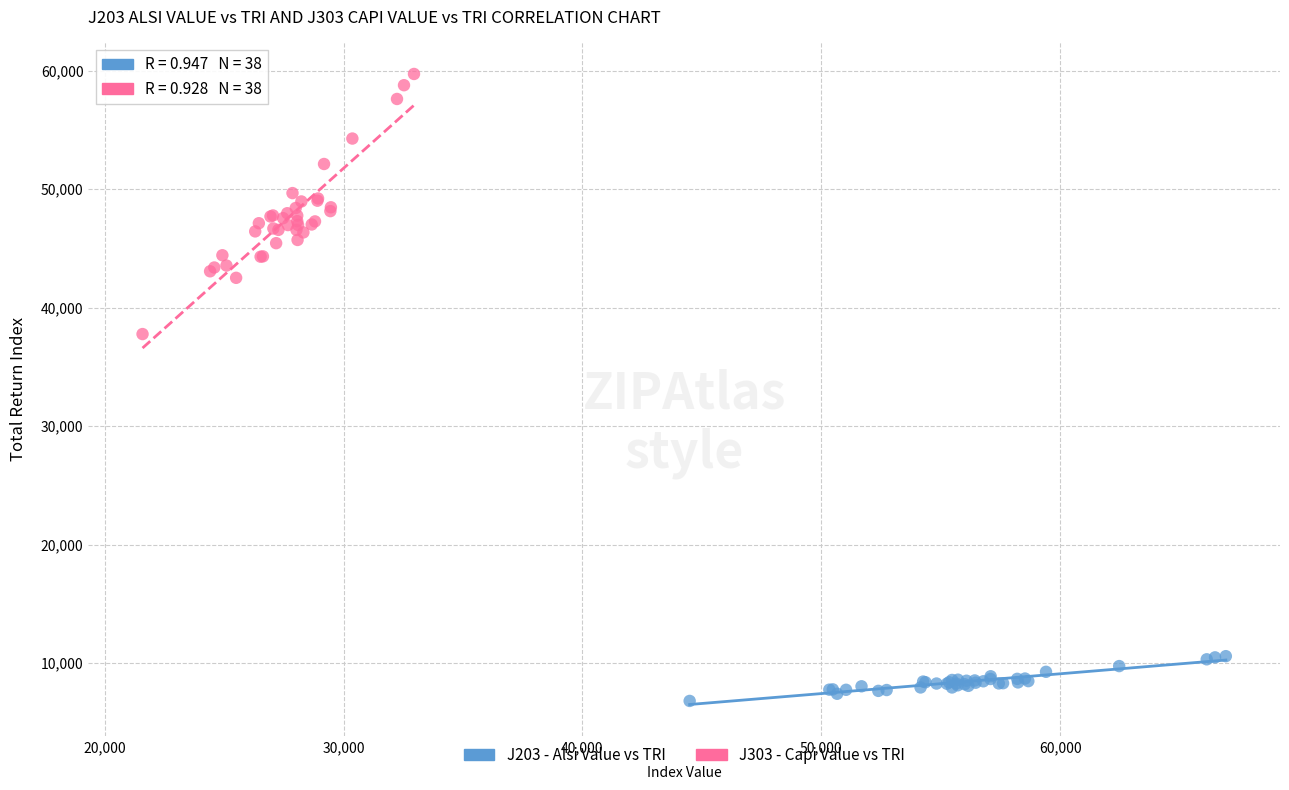

Which series has the largest Y range (max minus min)?

J303 - Capi Value vs TRI